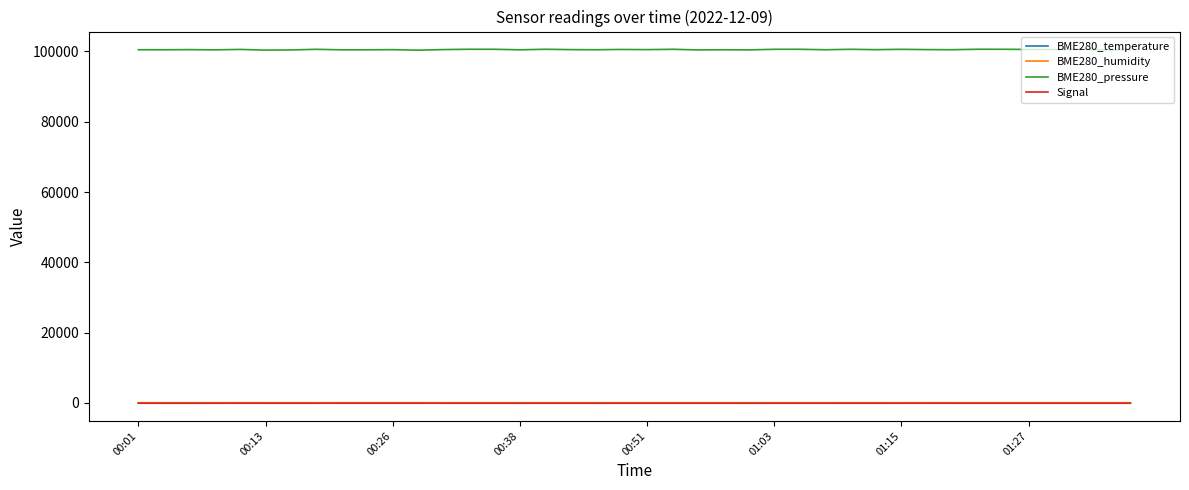

True or false: Signal and BME280_humidity intersect in this chart.

False